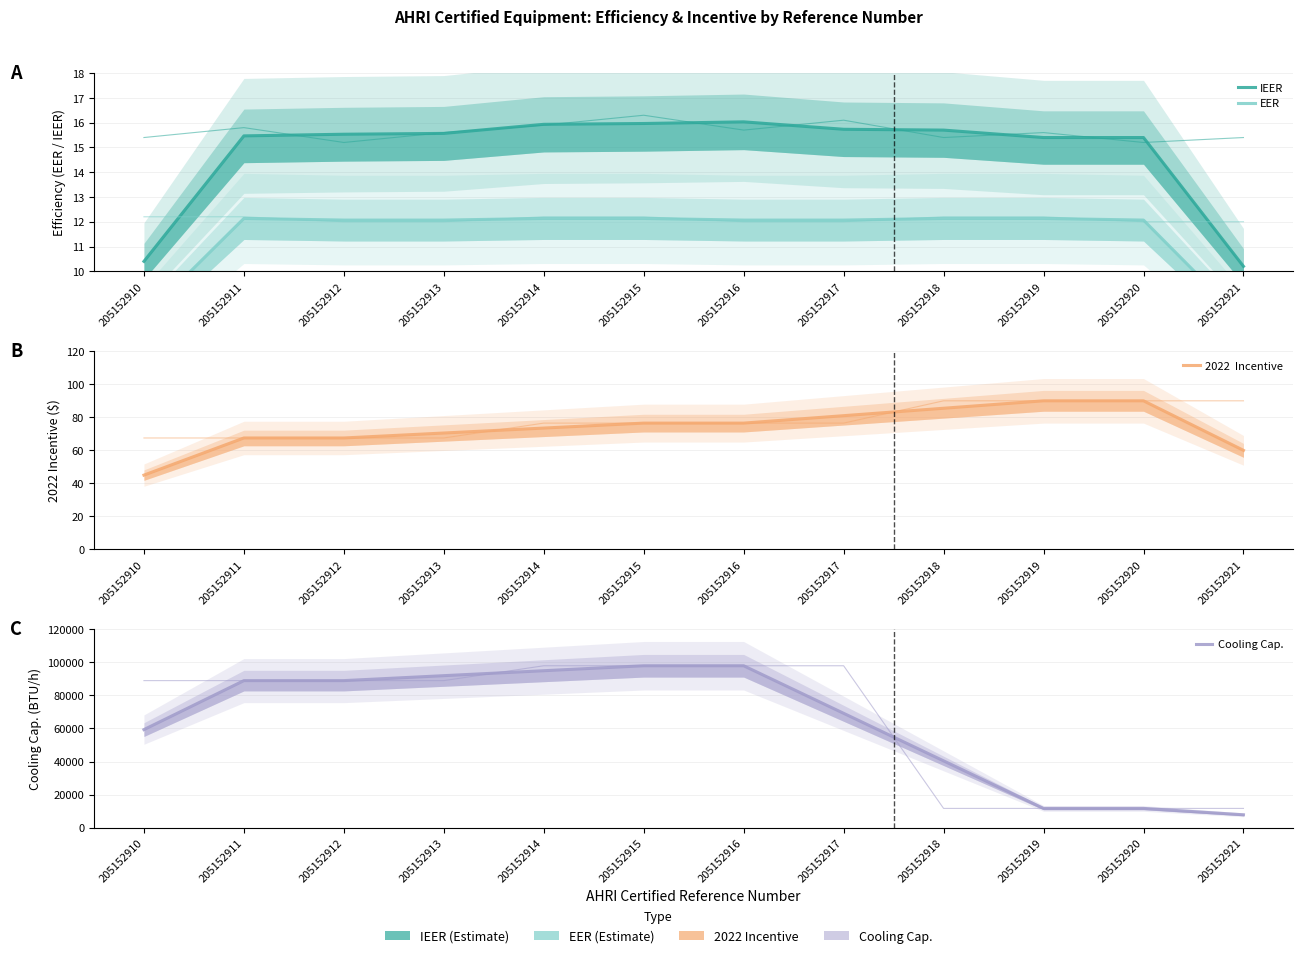

Reading left to right, list all the values displayed in this chart.

IEER: 10.4	15.5	15.5	15.6	15.9	16.0	16.0	15.7	15.7	15.4	15.4	10.2
EER: 8.1	12.1	12.1	12.1	12.1	12.1	12.1	12.1	12.1	12.1	12.1	8.0
2022  Incentive: 45.0	67.5	67.5	70.5	73.5	76.5	76.5	81.0	85.5	90.0	90.0	60.0
Cooling Cap.: 59333.3	89000.0	89000.0	92000.0	95000.0	98000.0	98000.0	69200.0	40400.0	11600.0	11600.0	7733.3